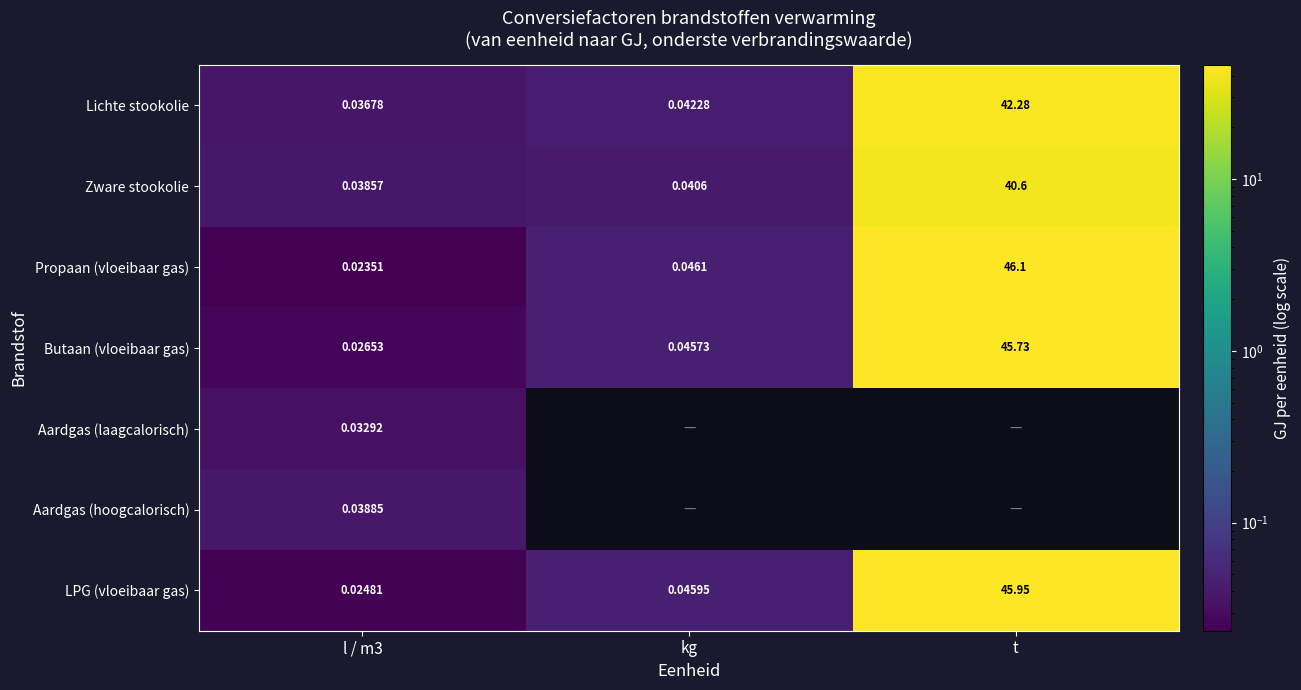

Is it true that Butaan (vloeibaar gas) equals 32.0 at t?

False